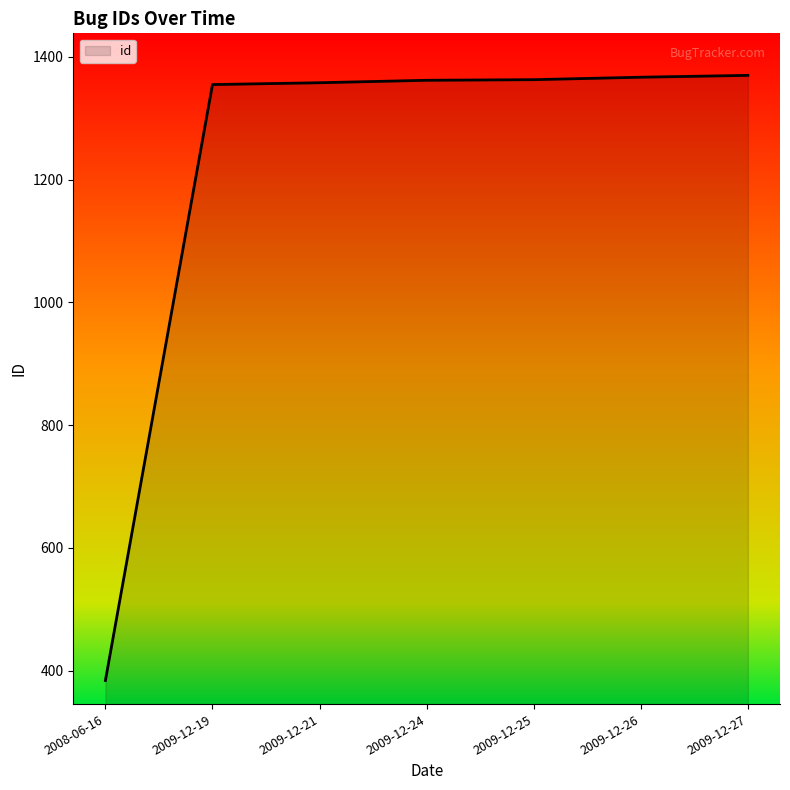

What is the sum of all values?

8559